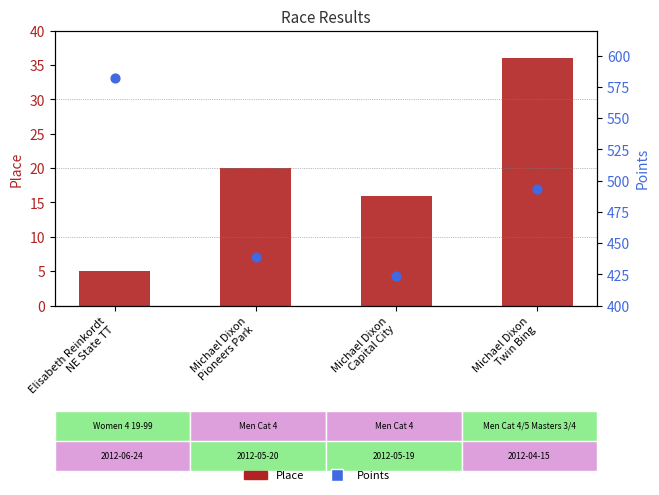

Is the value of Points at Michael Dixon
Capital City greater than the value of Place at Elisabeth Reinkordt
NE State TT?

Yes